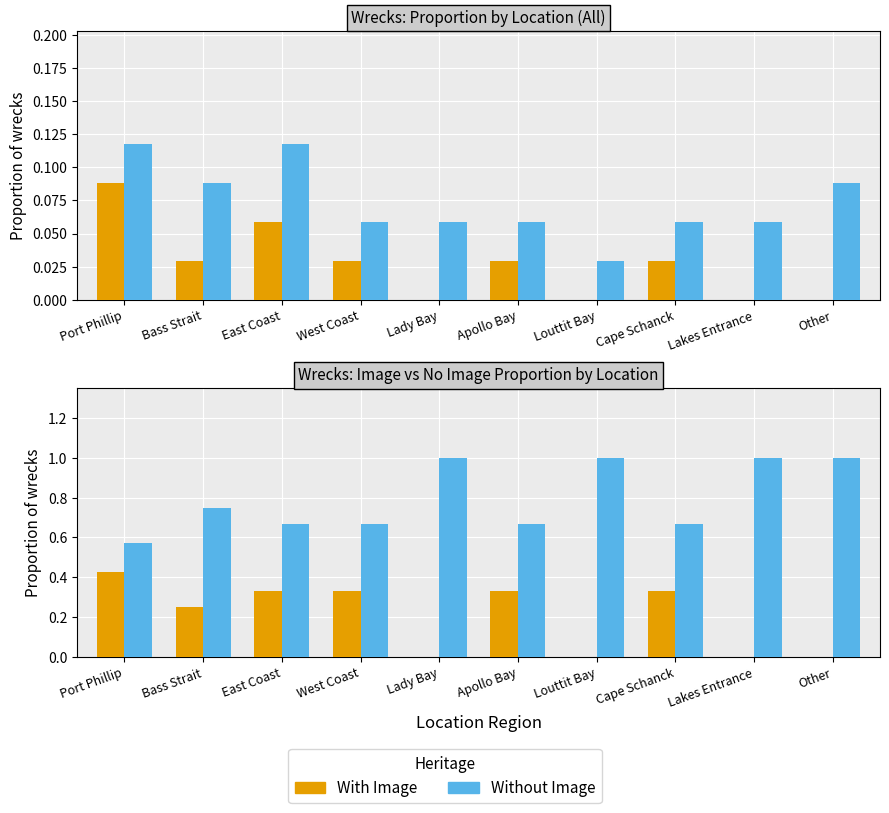

Rank the series by their average value, from lowest to highest.

With Image, Without Image